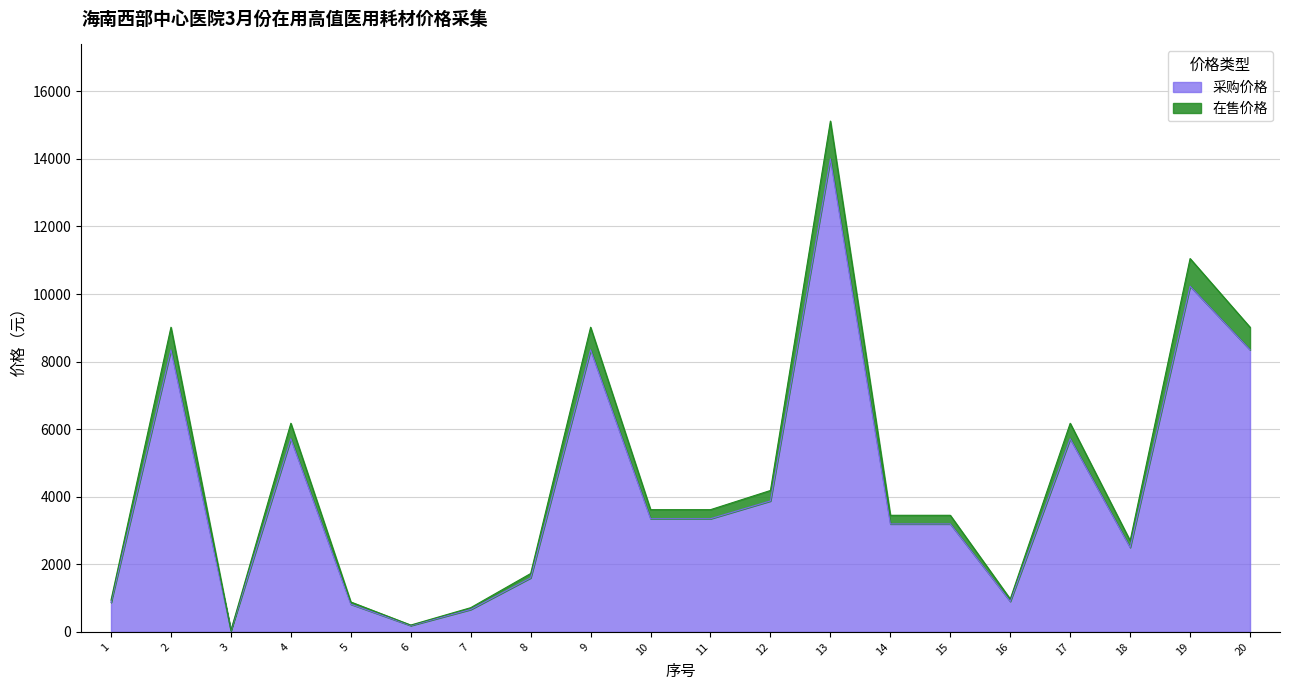

What is the difference between the 采购价格 values at 16 and 3?

864.0